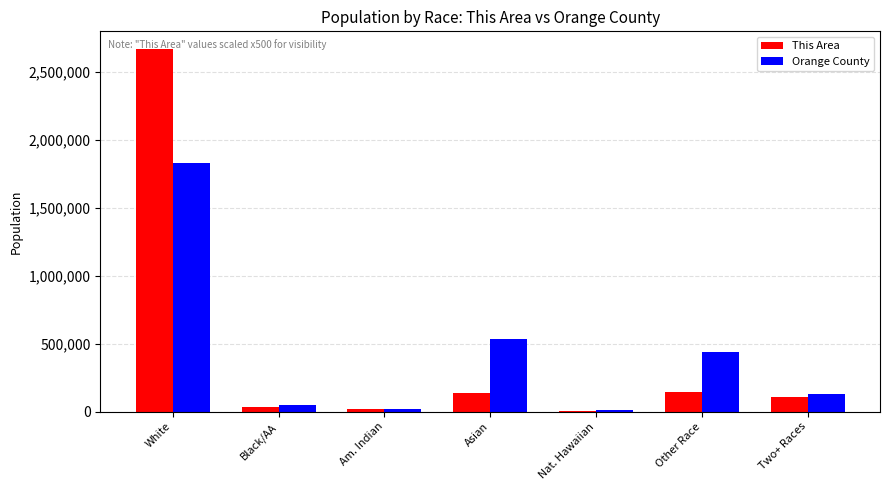

What are all the series names shown in the legend?

This Area, Orange County